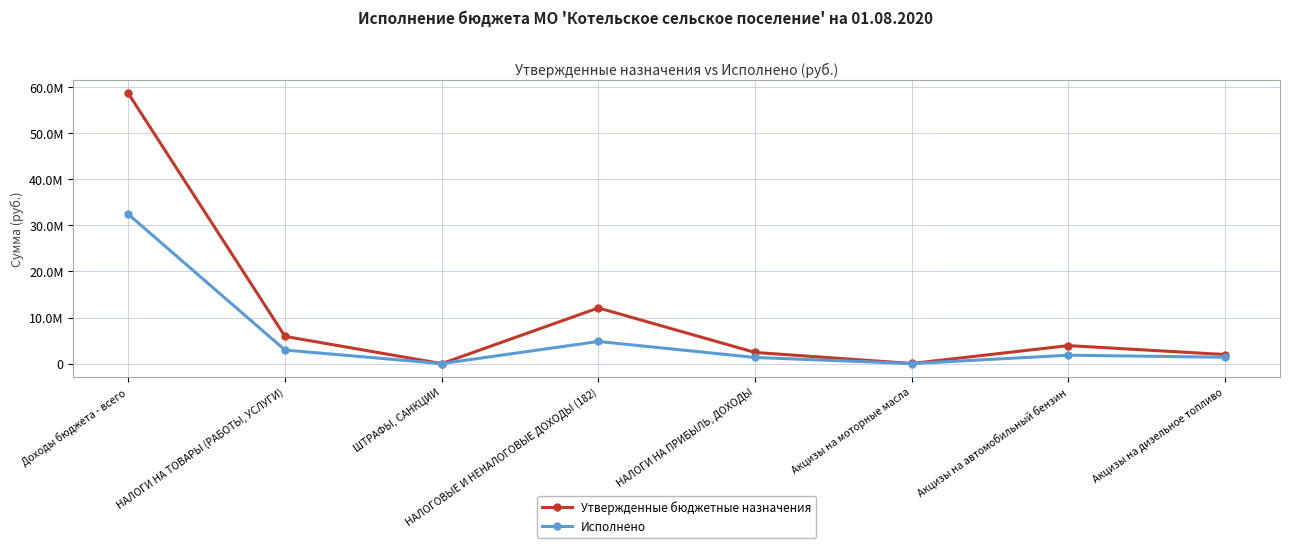

Is this an area chart (filled region under the line)?

No